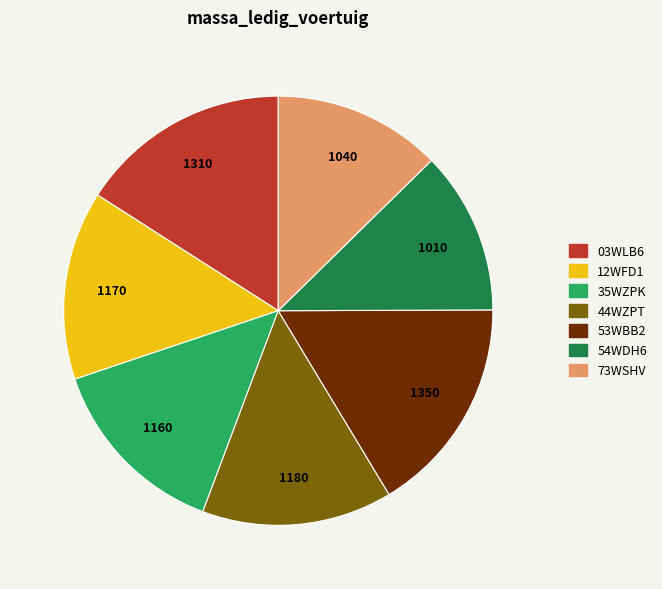

Do 54WDH6 and 44WZPT together represent more than half of the pie?

No